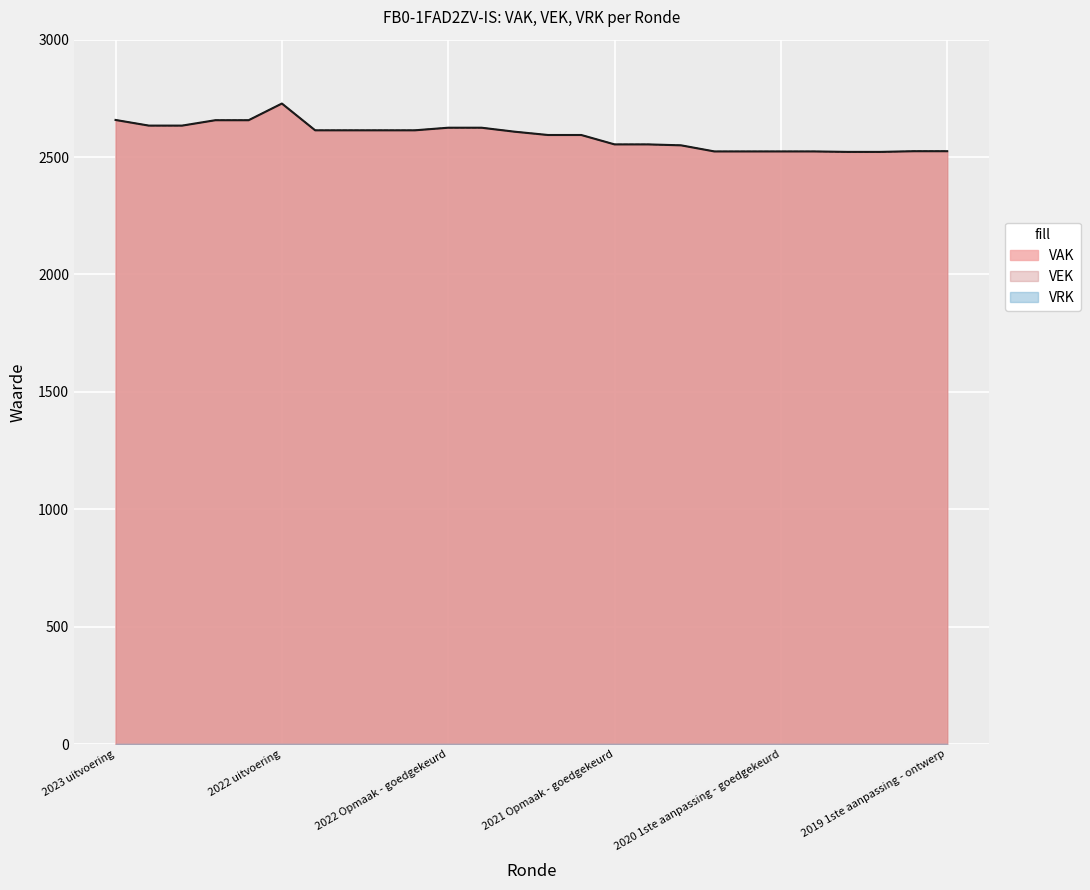

Is it true that VEK equals 1027 at 2023 1ste aanpassing – ontwerp?

False